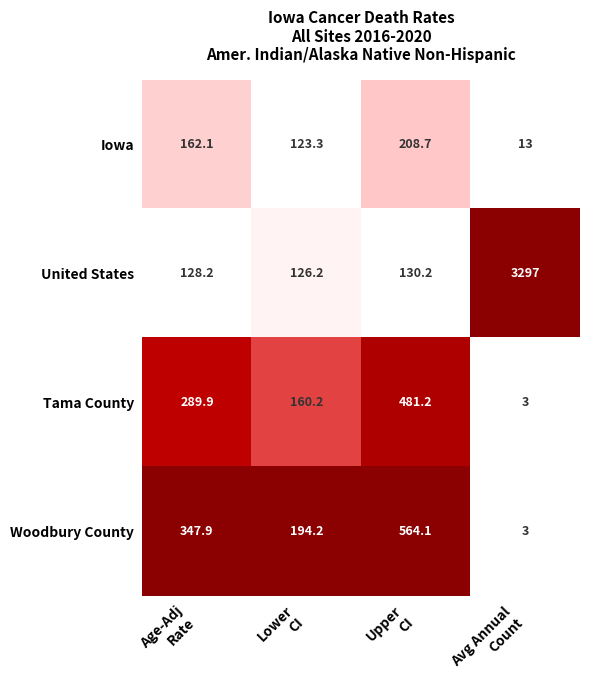

Which series has the widest spread of values?

United States